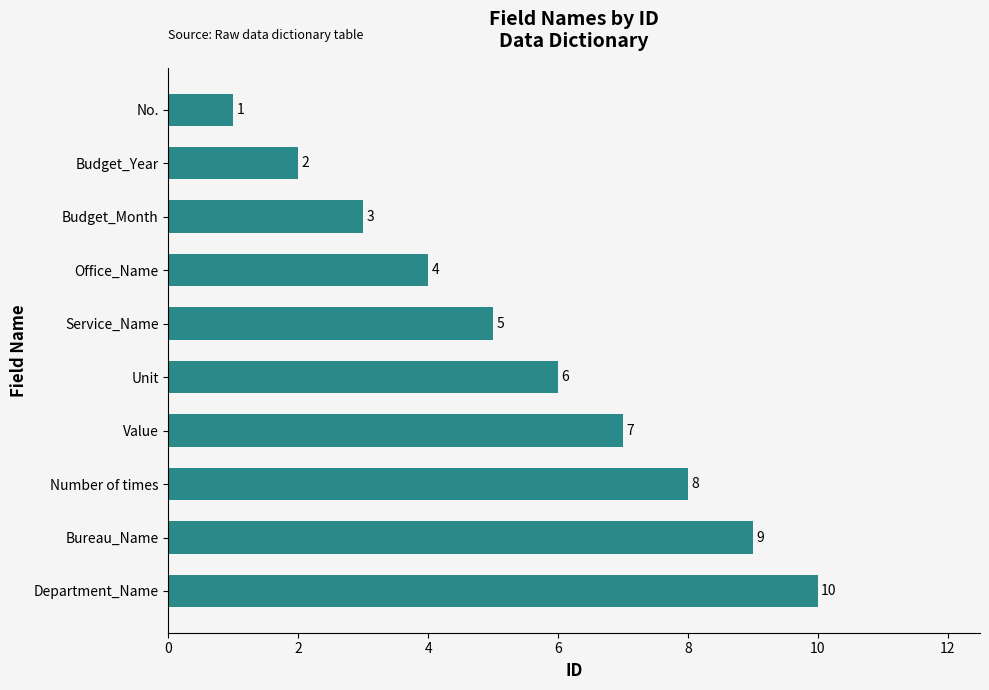

What is the approximate value at Number of times?

8